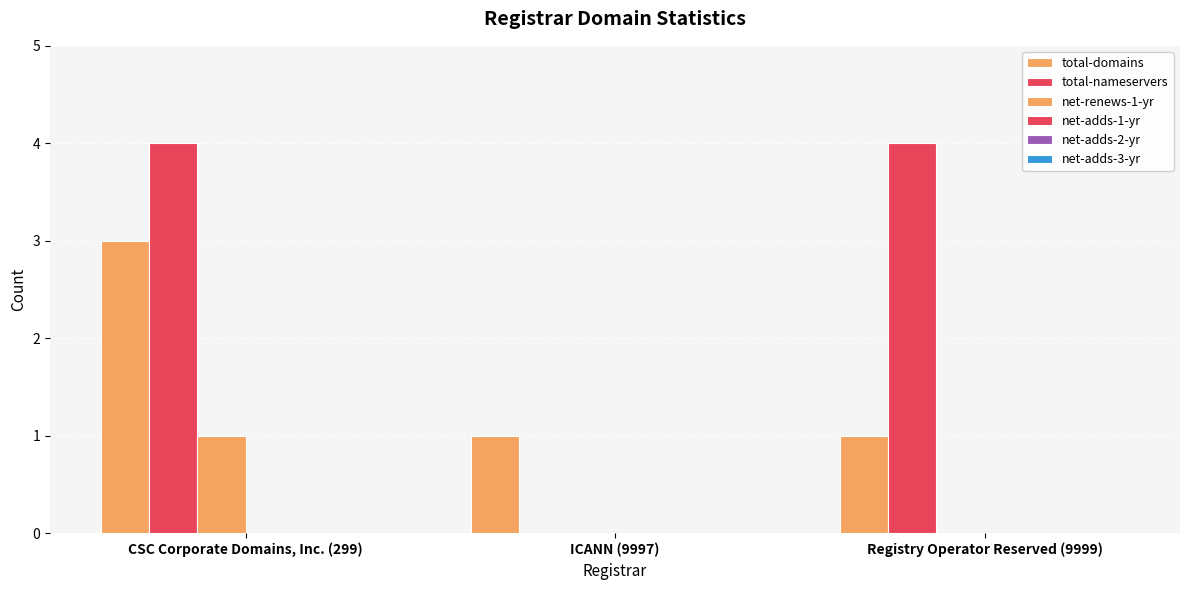

Is the value of total-nameservers at CSC Corporate Domains, Inc. (299) greater than the value of net-renews-1-yr at CSC Corporate Domains, Inc. (299)?

Yes